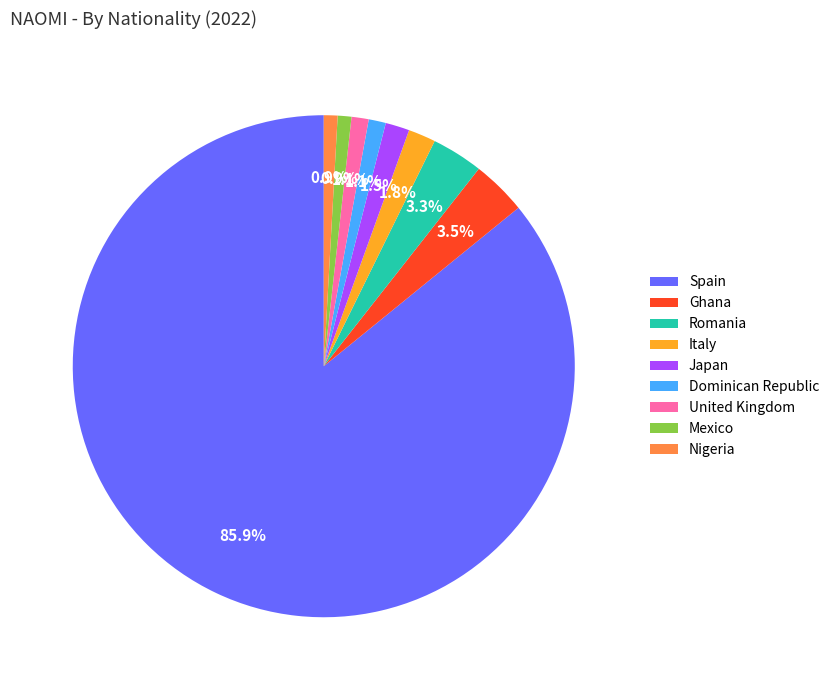

The United Kingdom slice represents 1% of the pie. True or false?

True